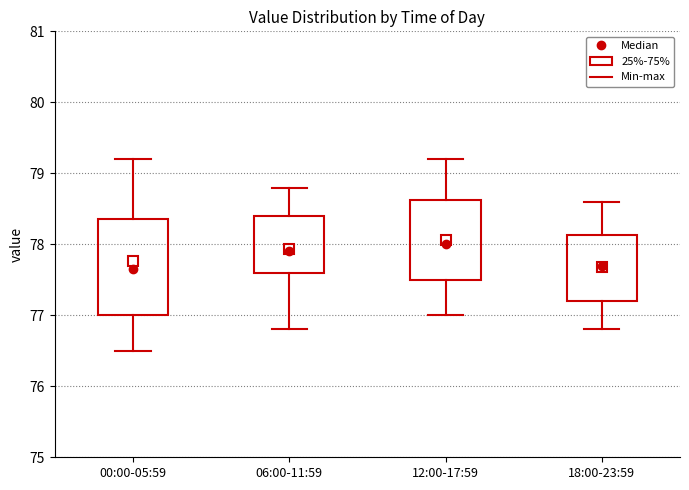

Where does the upper whisker of the box for 06:00-11:59 end on the y-axis? The values are not printed on the chart, so give them approximately, as read against the axis.

78.8